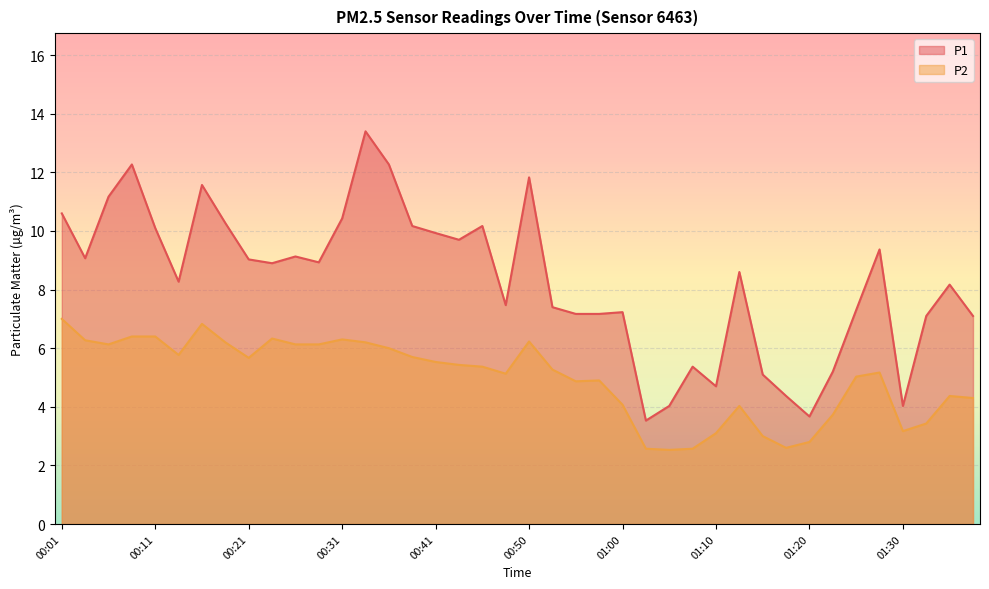

Which has a higher value, 01:10 or 00:19?

00:19